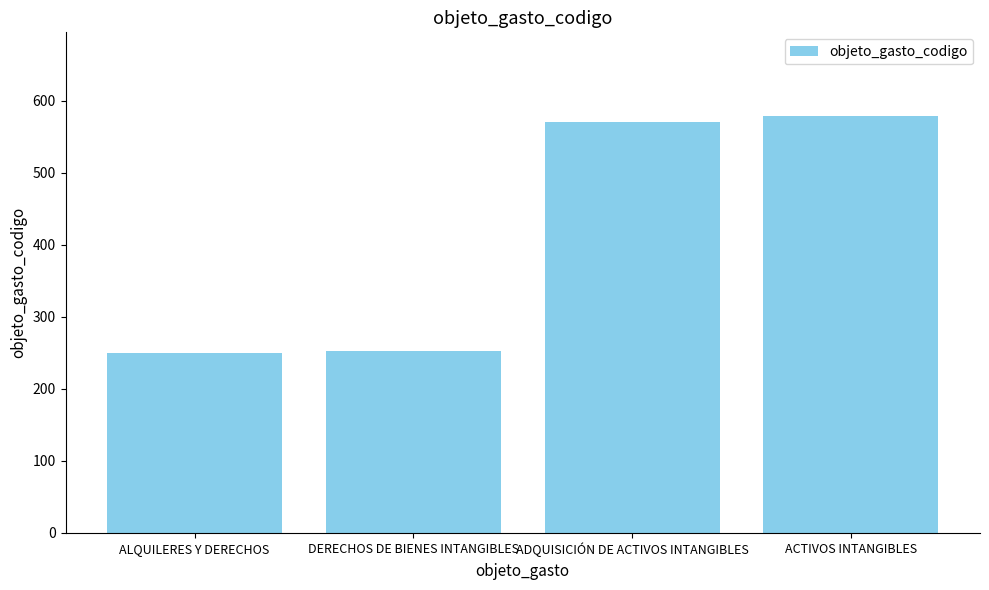

What is the greatest value displayed?

579